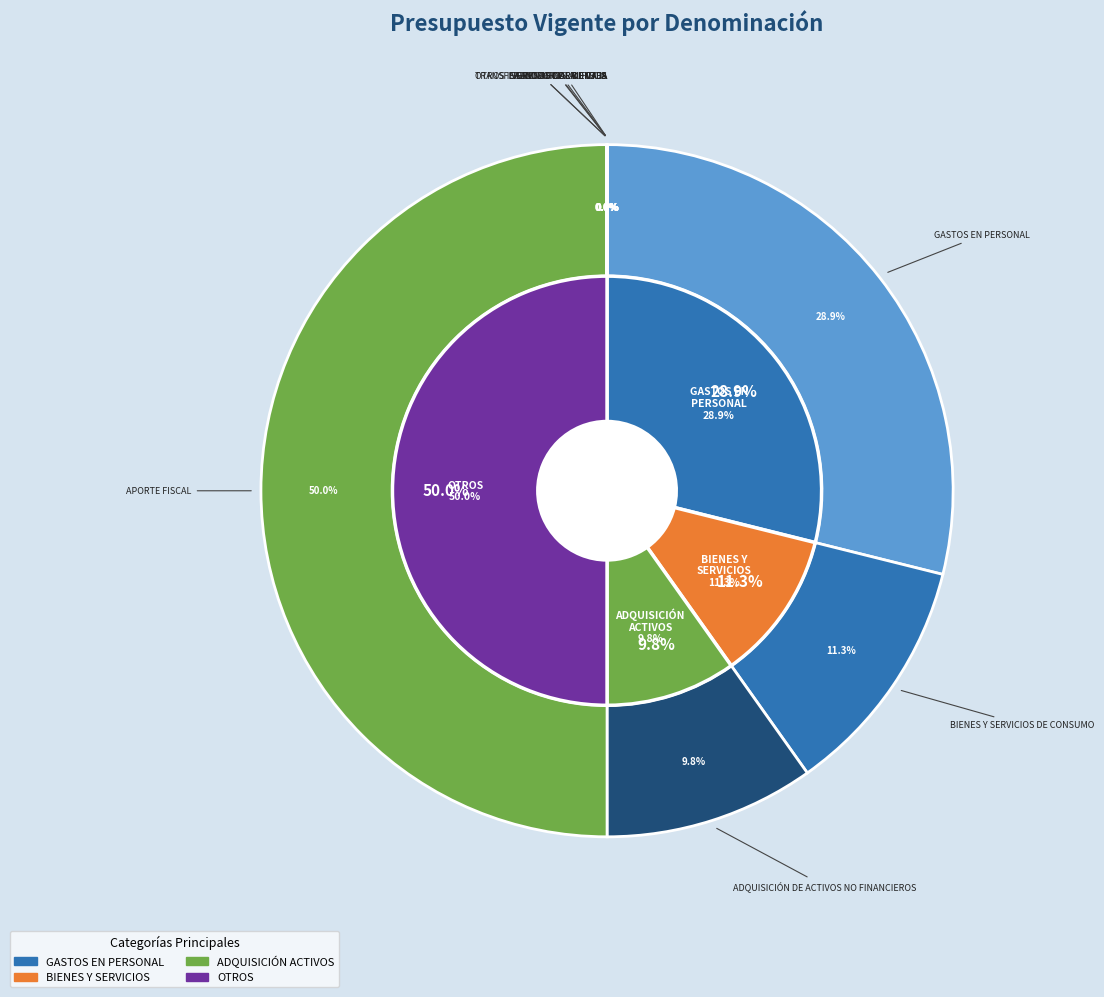

What is the largest slice in the pie chart?

APORTE FISCAL